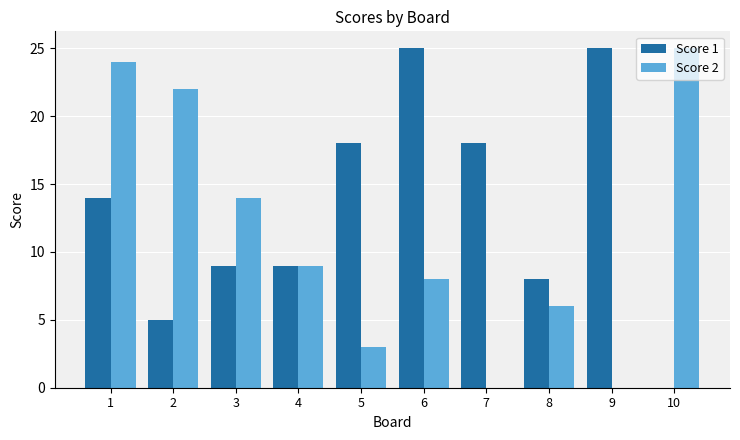

How many positive values does the Score 1 series have?

9